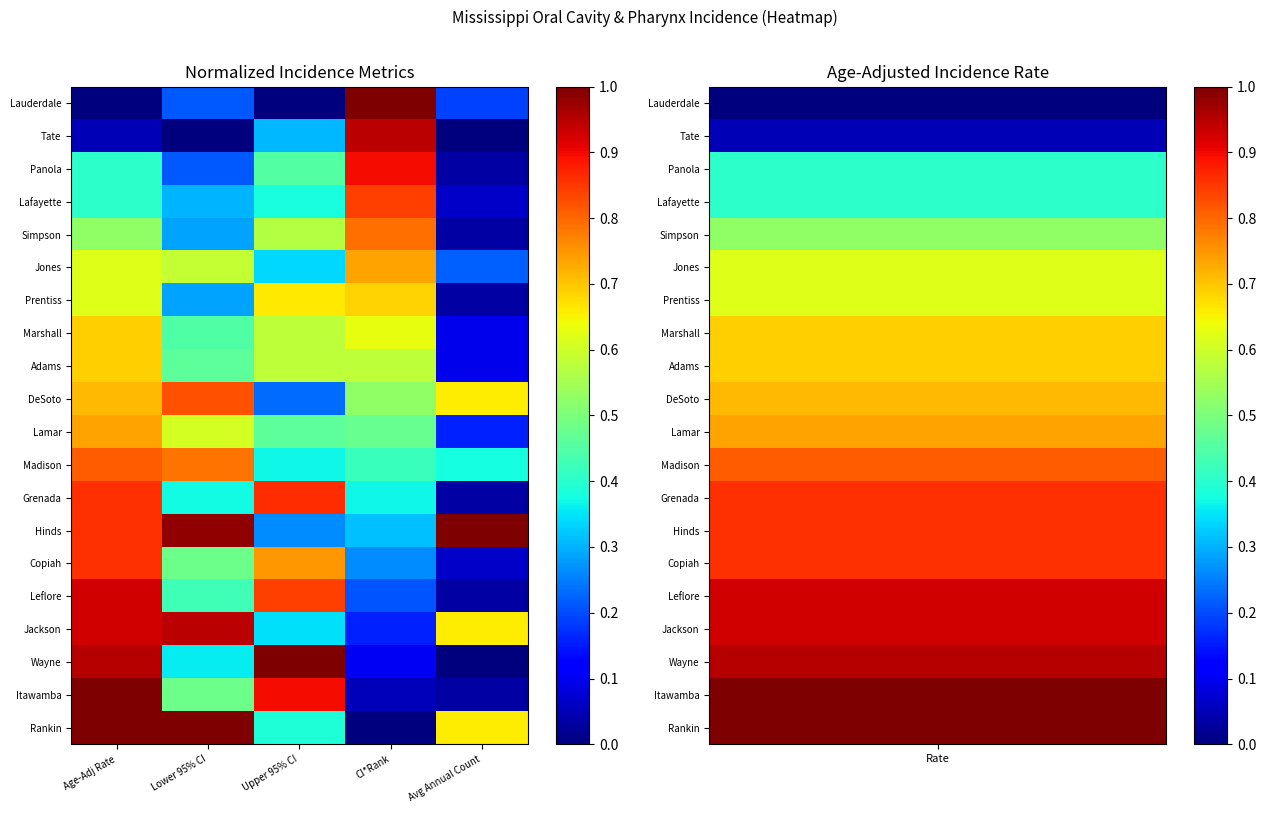

Reading left to right, transcribe all the data shown in this chart.

Lauderdale: Age-Adj Rate=0.0	Lower 95% CI=0.2	Upper 95% CI=0.0	CI*Rank=1.0	Avg Annual Count=0.2
Tate: Age-Adj Rate=0.0	Lower 95% CI=0.0	Upper 95% CI=0.3	CI*Rank=0.9	Avg Annual Count=0.0
Panola: Age-Adj Rate=0.4	Lower 95% CI=0.2	Upper 95% CI=0.5	CI*Rank=0.9	Avg Annual Count=0.0
Lafayette: Age-Adj Rate=0.4	Lower 95% CI=0.3	Upper 95% CI=0.4	CI*Rank=0.8	Avg Annual Count=0.1
Simpson: Age-Adj Rate=0.5	Lower 95% CI=0.3	Upper 95% CI=0.6	CI*Rank=0.8	Avg Annual Count=0.0
Jones: Age-Adj Rate=0.6	Lower 95% CI=0.6	Upper 95% CI=0.3	CI*Rank=0.7	Avg Annual Count=0.2
Prentiss: Age-Adj Rate=0.6	Lower 95% CI=0.3	Upper 95% CI=0.7	CI*Rank=0.7	Avg Annual Count=0.0
Marshall: Age-Adj Rate=0.7	Lower 95% CI=0.4	Upper 95% CI=0.6	CI*Rank=0.6	Avg Annual Count=0.1
Adams: Age-Adj Rate=0.7	Lower 95% CI=0.5	Upper 95% CI=0.6	CI*Rank=0.6	Avg Annual Count=0.1
DeSoto: Age-Adj Rate=0.7	Lower 95% CI=0.8	Upper 95% CI=0.2	CI*Rank=0.5	Avg Annual Count=0.7
Lamar: Age-Adj Rate=0.7	Lower 95% CI=0.6	Upper 95% CI=0.5	CI*Rank=0.5	Avg Annual Count=0.2
Madison: Age-Adj Rate=0.8	Lower 95% CI=0.8	Upper 95% CI=0.4	CI*Rank=0.4	Avg Annual Count=0.4
Grenada: Age-Adj Rate=0.9	Lower 95% CI=0.4	Upper 95% CI=0.9	CI*Rank=0.4	Avg Annual Count=0.0
Hinds: Age-Adj Rate=0.9	Lower 95% CI=1.0	Upper 95% CI=0.3	CI*Rank=0.3	Avg Annual Count=1.0
Copiah: Age-Adj Rate=0.9	Lower 95% CI=0.5	Upper 95% CI=0.7	CI*Rank=0.3	Avg Annual Count=0.1
Leflore: Age-Adj Rate=0.9	Lower 95% CI=0.4	Upper 95% CI=0.8	CI*Rank=0.2	Avg Annual Count=0.0
Jackson: Age-Adj Rate=0.9	Lower 95% CI=0.9	Upper 95% CI=0.3	CI*Rank=0.2	Avg Annual Count=0.7
Wayne: Age-Adj Rate=1.0	Lower 95% CI=0.4	Upper 95% CI=1.0	CI*Rank=0.1	Avg Annual Count=0.0
Itawamba: Age-Adj Rate=1.0	Lower 95% CI=0.5	Upper 95% CI=0.9	CI*Rank=0.1	Avg Annual Count=0.0
Rankin: Age-Adj Rate=1.0	Lower 95% CI=1.0	Upper 95% CI=0.4	CI*Rank=0.0	Avg Annual Count=0.7